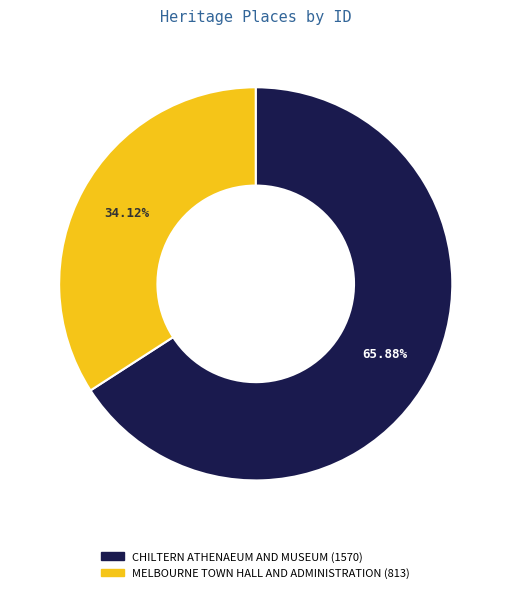

How many segments does this pie chart have?

2